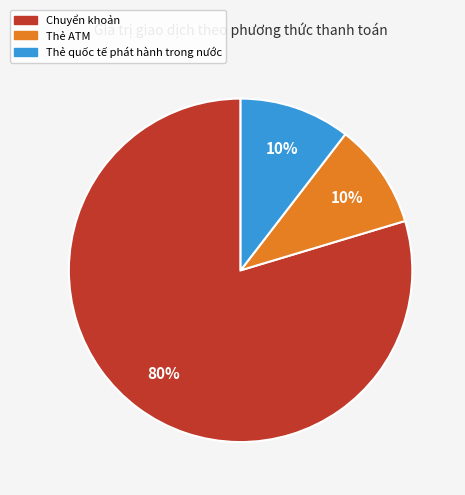

How many slices are in this pie chart?

3